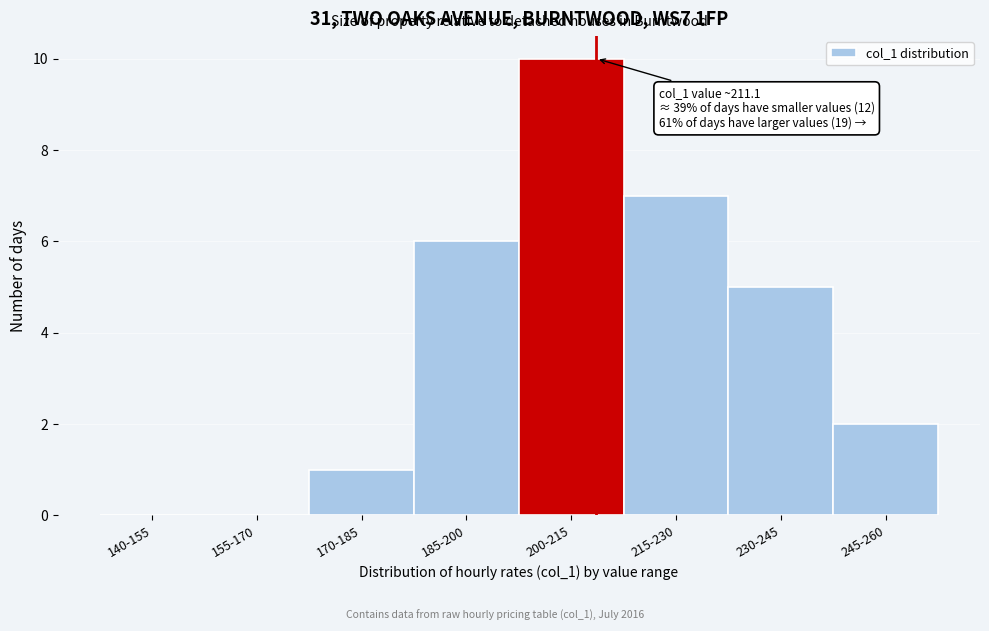

Reading left to right, list all the values displayed in this chart.

140-155=0	155-170=0	170-185=1	185-200=6	200-215=10	215-230=7	230-245=5	245-260=2